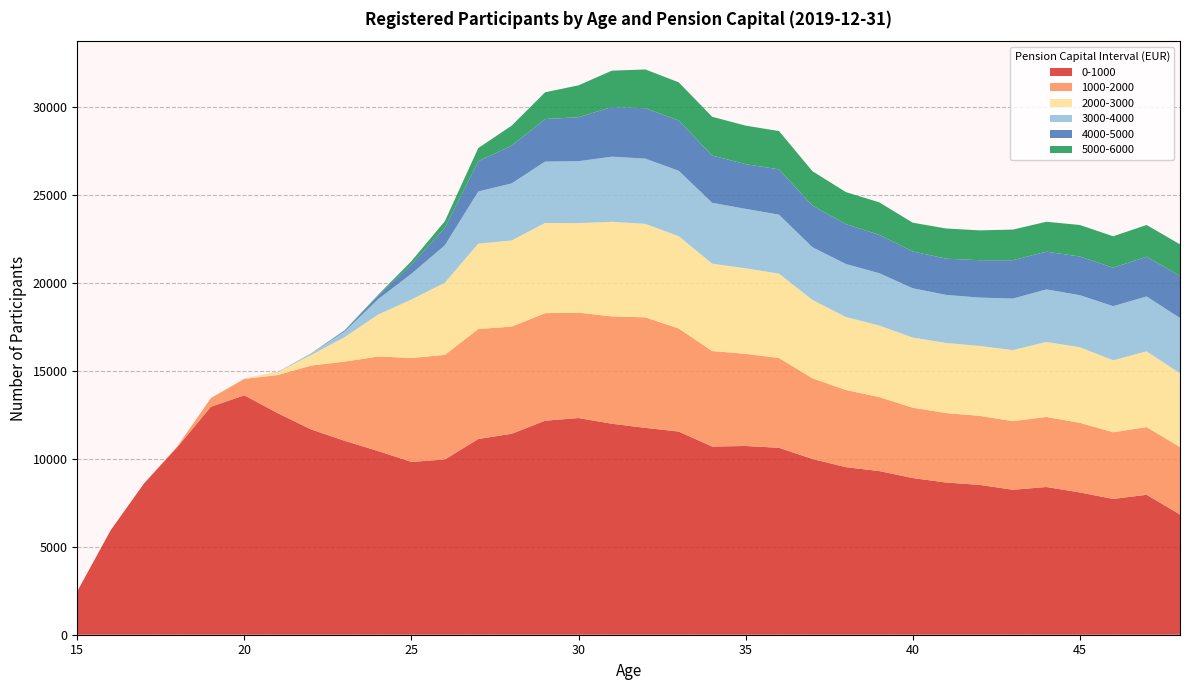

Reading right to left, list all the values displayed in this chart.

0-1000: 48=6831	47=7951	46=7715	45=8087	44=8393	43=8238	42=8514	41=8649	40=8902	39=9299	38=9522	37=9985	36=10621	35=10724	34=10691	33=11543	32=11755	31=11987	30=12311	29=12162	28=11419	27=11121	26=9957	25=9819	24=10439	23=11019	22=11662	21=12588	20=13605	19=12954	18=10675	17=8601	16=5937	15=2467
1000-2000: 48=3829	47=3847	46=3790	45=3955	44=3980	43=3898	42=3924	41=3945	40=3999	39=4203	38=4385	37=4586	36=5101	35=5237	34=5427	33=5857	32=6277	31=6101	30=5990	29=6108	28=6088	27=6249	26=5941	25=5908	24=5369	23=4499	22=3633	21=2166	20=933	19=495	18=43	17=0	16=0	15=0
2000-3000: 48=4193	47=4305	46=4087	45=4293	44=4260	43=4035	42=3971	41=3982	40=3984	39=4067	38=4144	37=4451	36=4792	35=4860	34=4964	33=5242	32=5313	31=5372	30=5087	29=5124	28=4895	27=4849	26=4102	25=3319	24=2380	23=1386	22=599	21=165	20=17	19=0	18=0	17=0	16=0	15=0
3000-4000: 48=3144	47=3117	46=3076	45=2959	44=2987	43=2928	42=2747	41=2731	40=2801	39=2973	38=3016	37=2994	36=3352	35=3377	34=3458	33=3718	32=3706	31=3701	30=3518	29=3489	28=3241	27=2965	26=2127	25=1465	24=870	23=321	22=85	21=12	20=2	19=0	18=0	17=0	16=0	15=0
4000-5000: 48=2390	47=2260	46=2184	45=2199	44=2144	43=2181	42=2124	41=2059	40=2093	39=2178	38=2262	37=2371	36=2577	35=2539	34=2689	33=2856	32=2864	31=2825	30=2496	29=2420	28=2146	27=1720	26=994	25=528	24=196	23=59	22=8	21=1	20=0	19=0	18=0	17=0	16=0	15=0
5000-6000: 48=1793	47=1802	46=1786	45=1789	44=1700	43=1740	42=1695	41=1716	40=1633	39=1848	38=1821	37=1951	36=2173	35=2190	34=2200	33=2170	32=2203	31=2064	30=1814	29=1516	28=1136	27=747	26=374	25=187	24=51	23=14	22=2	21=2	20=0	19=0	18=0	17=0	16=0	15=0